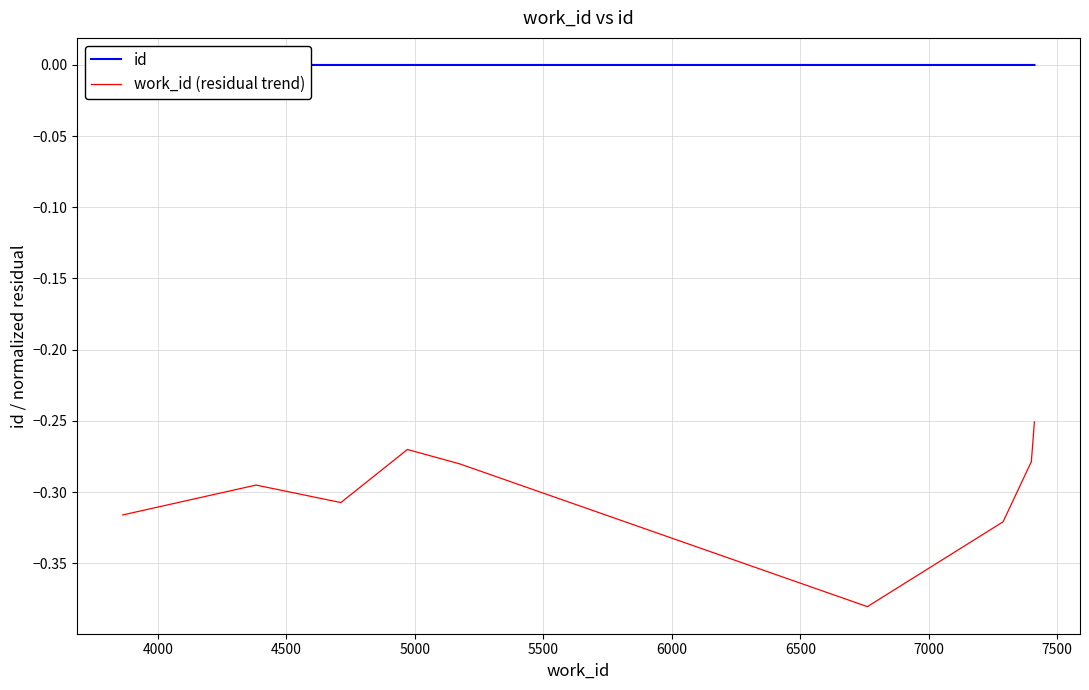

What is the sum of the work_id (residual trend) values at 6000 and 4500?

-0.7